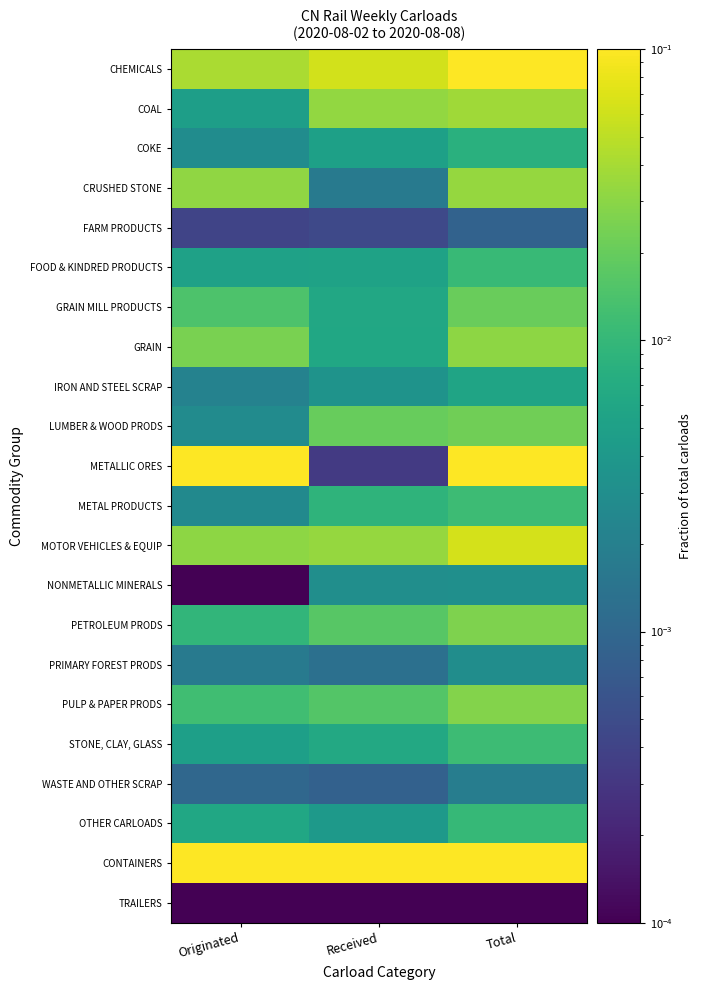

Which label corresponds to the smallest value in the chart?

Originated